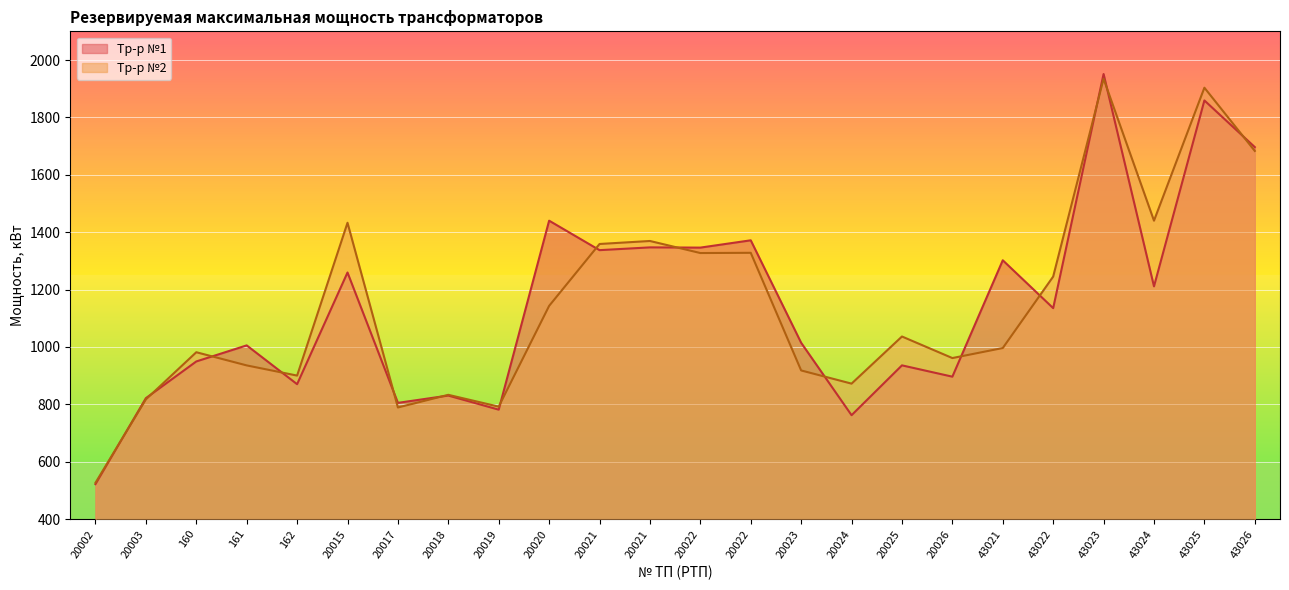

In Тр-р №1, how many points are higher than both neighbors (excluding endpoints)?

10